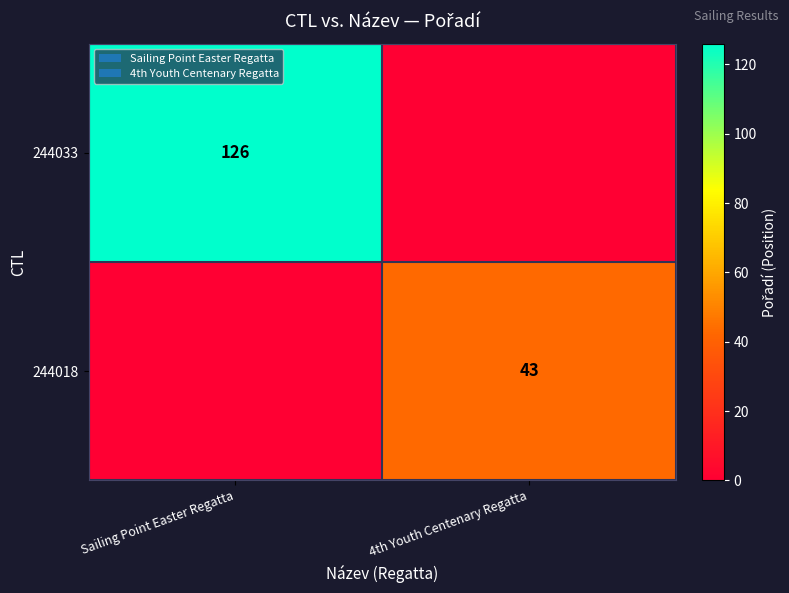

The value of 244018 at 4th Youth Centenary Regatta is 43. True or false?

True